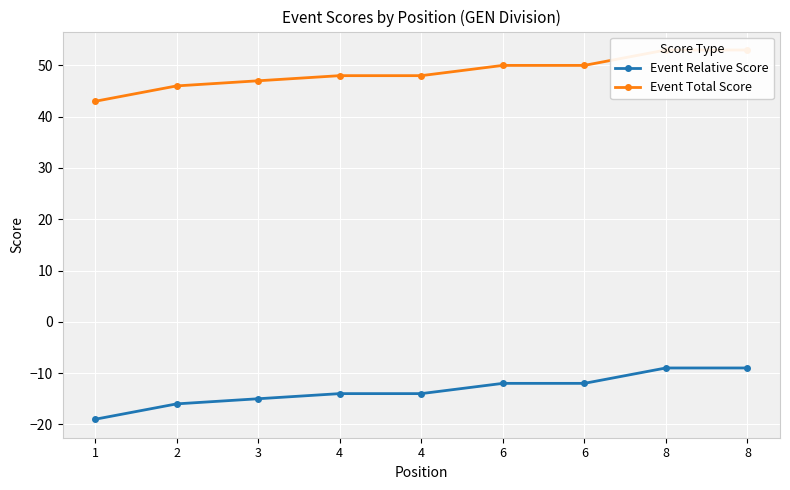

What is the spread (max minus min) of values at 8?

62